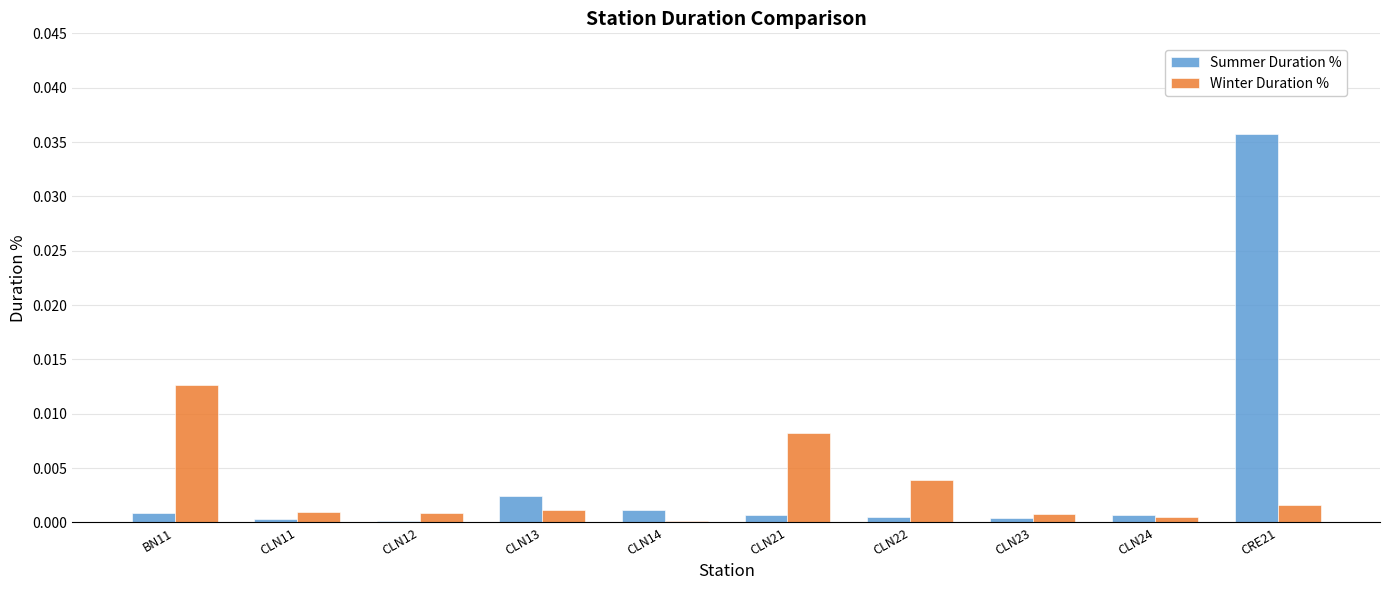

Is it true that Summer Duration % equals 0.0 at BN11?

True